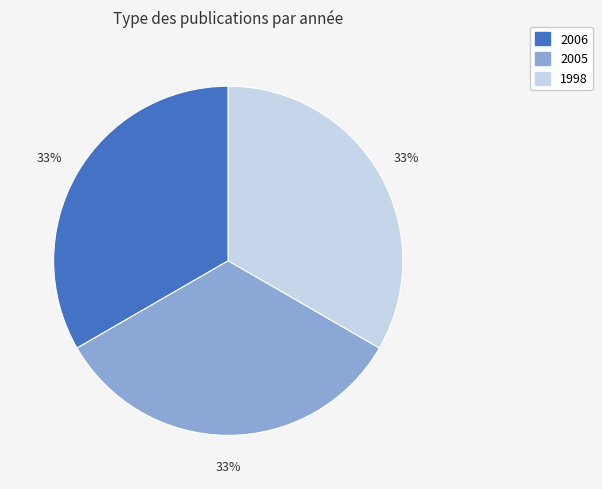

How many segments does this pie chart have?

3